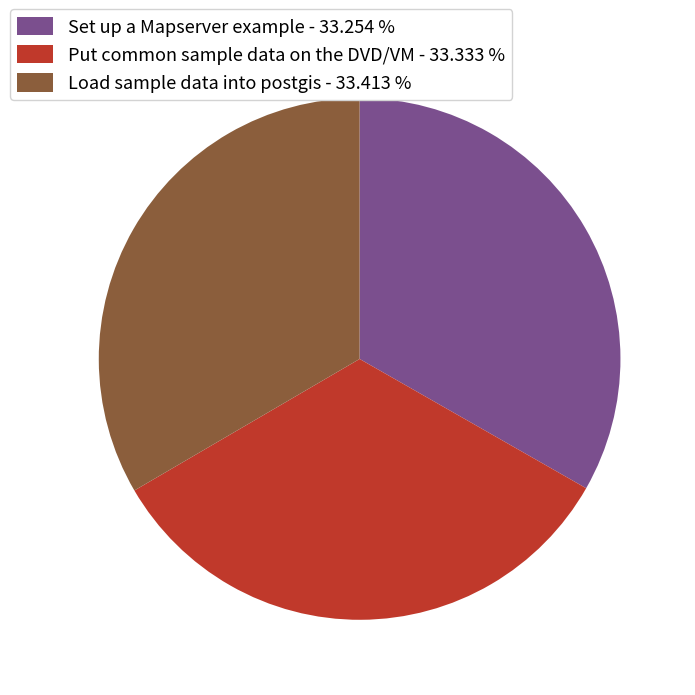

How many slices are in this pie chart?

3